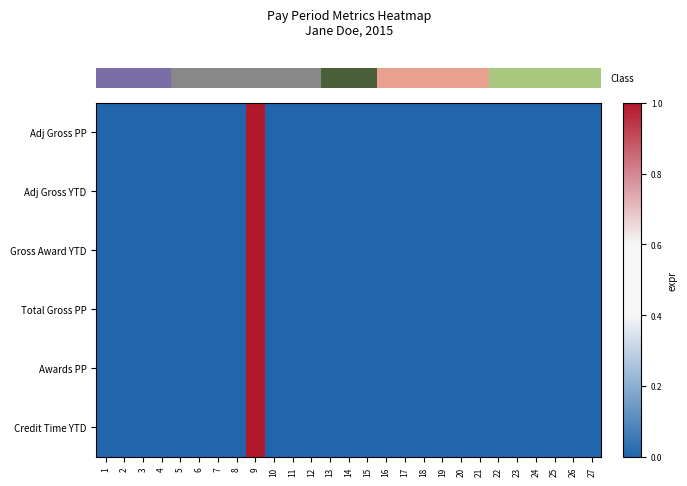

How many distinct data groups are displayed?

6